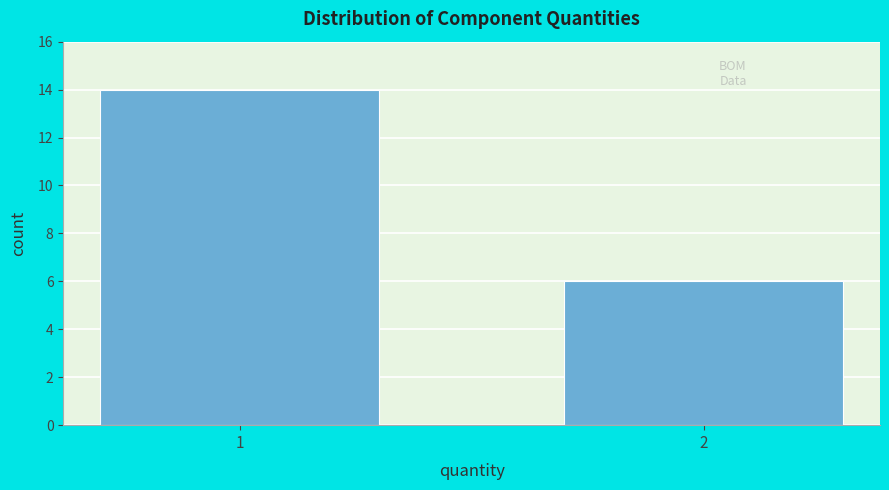

Reading left to right, list all the values displayed in this chart.

14	6